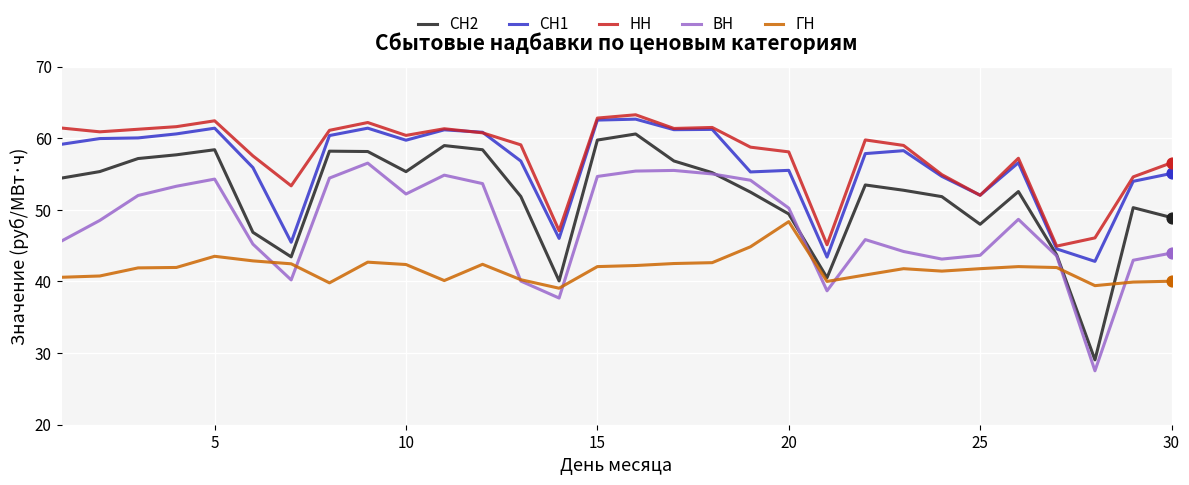

Which series has the widest spread of values?

СН2